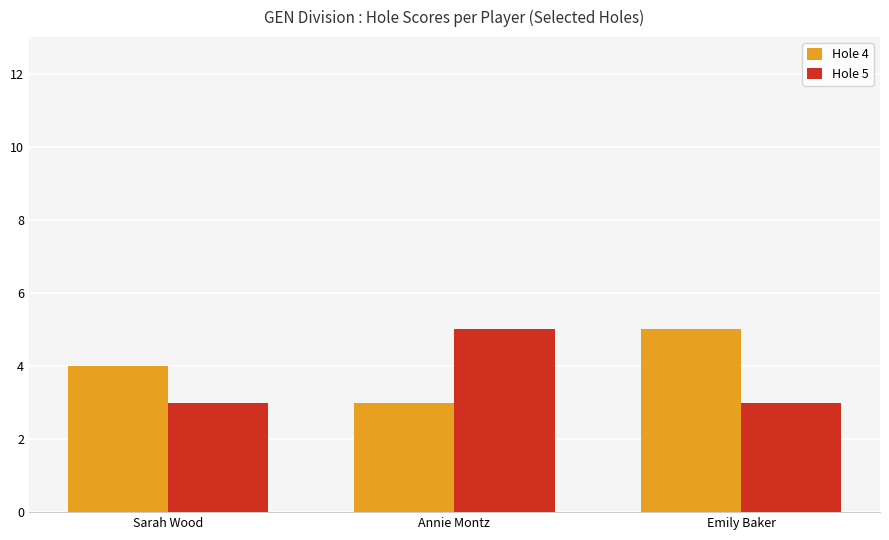

Rank the series at Emily Baker from lowest to highest value.

Hole 5, Hole 4